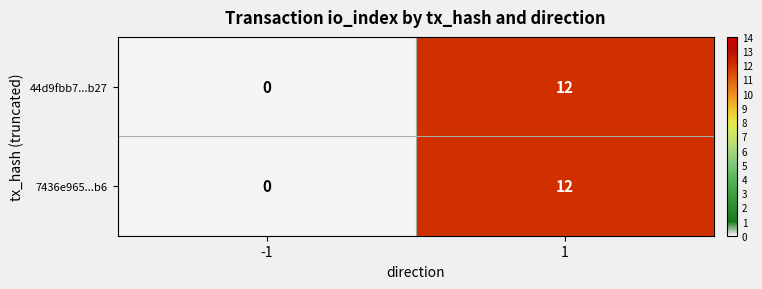

What is the difference between the maximum and minimum values in the 7436e965...b6 series?

12